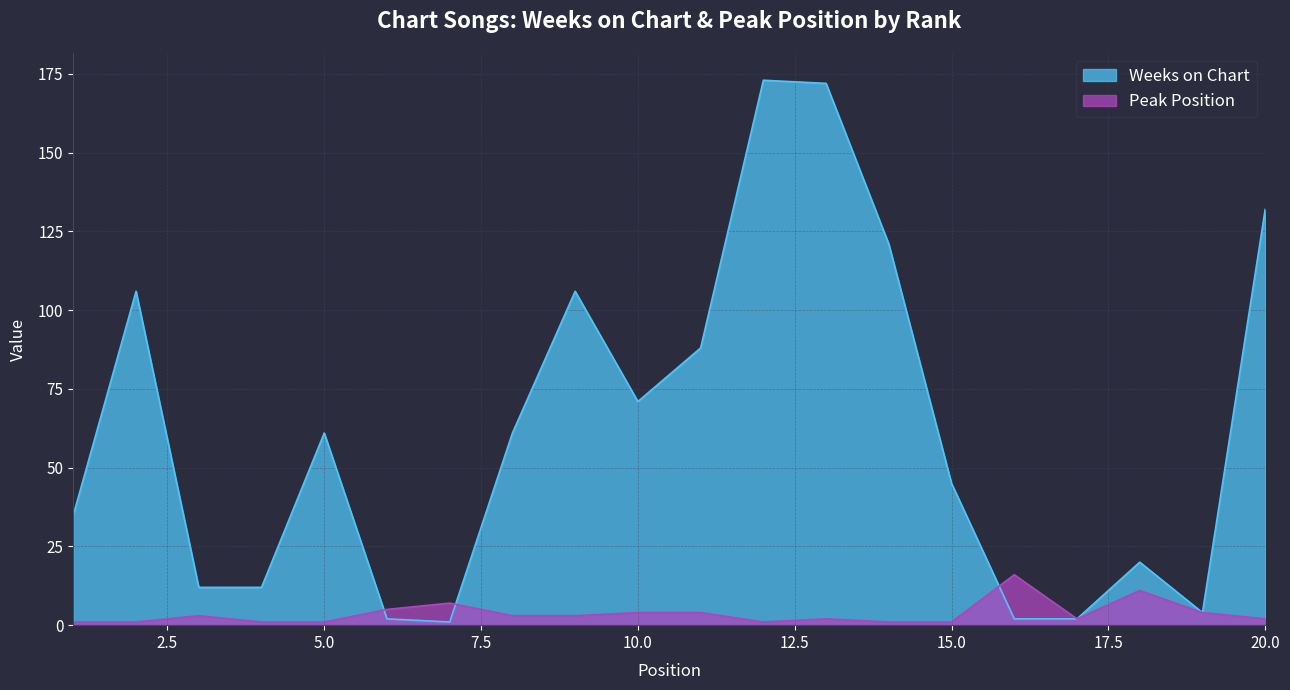

What are all the series names shown in the legend?

Weeks on Chart, Peak Position